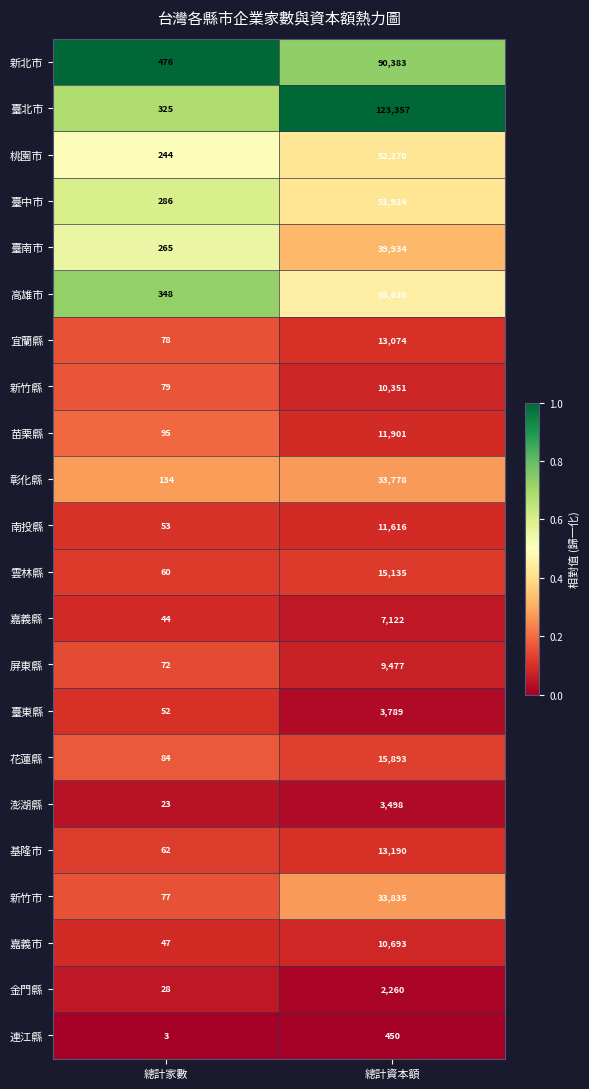

What is the difference between the maximum and minimum values in the 臺北市 series?

123032